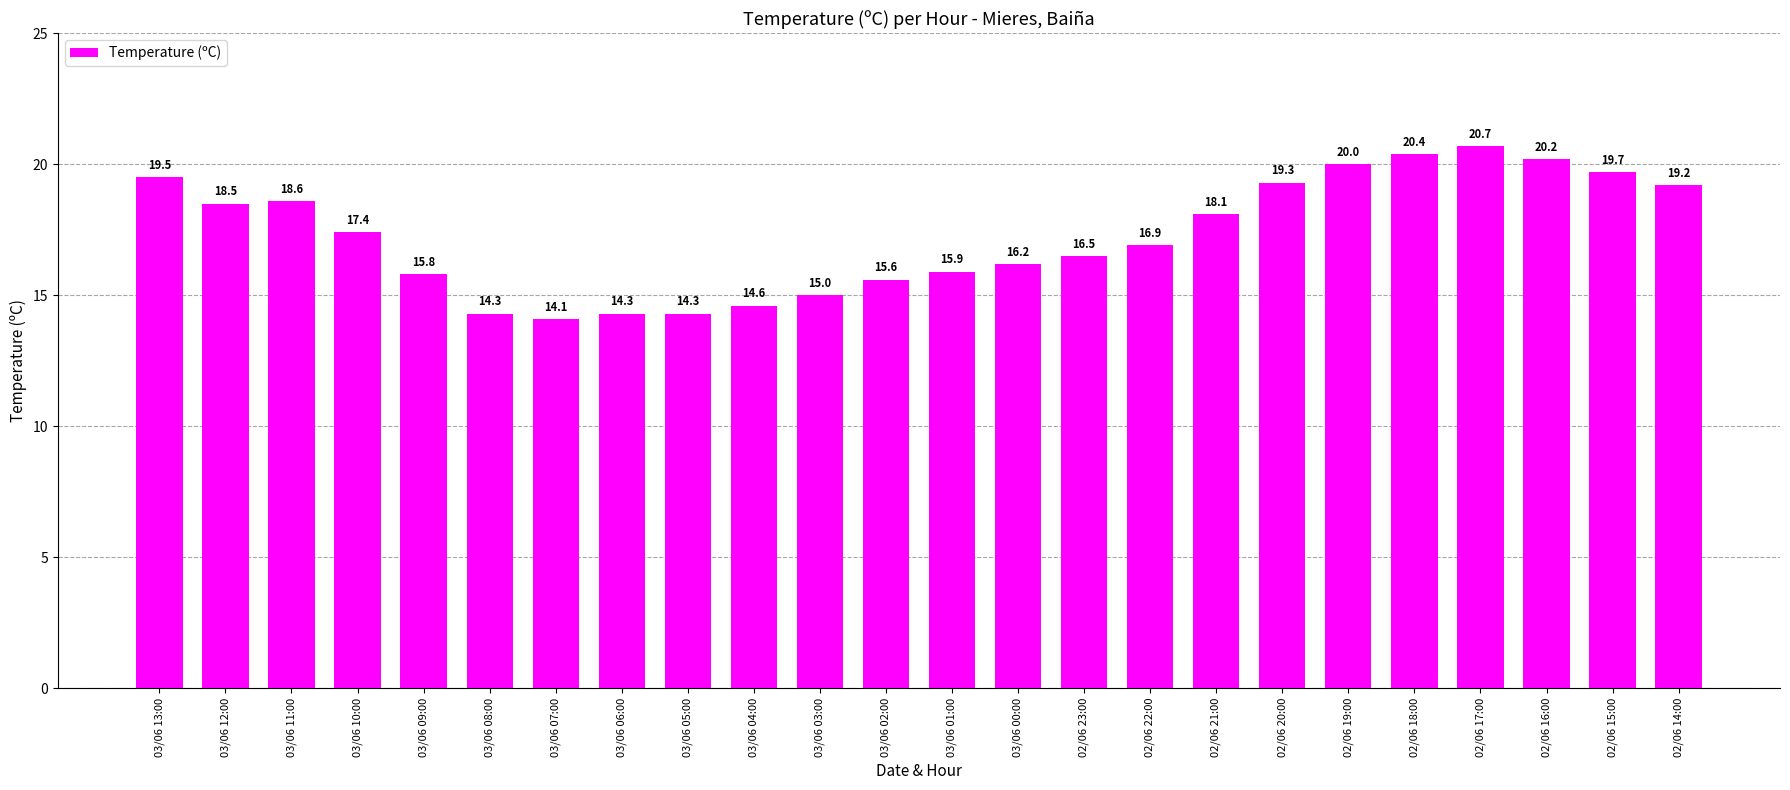

What is the change in value from 03/06 05:00 to 02/06 17:00?

+6.4